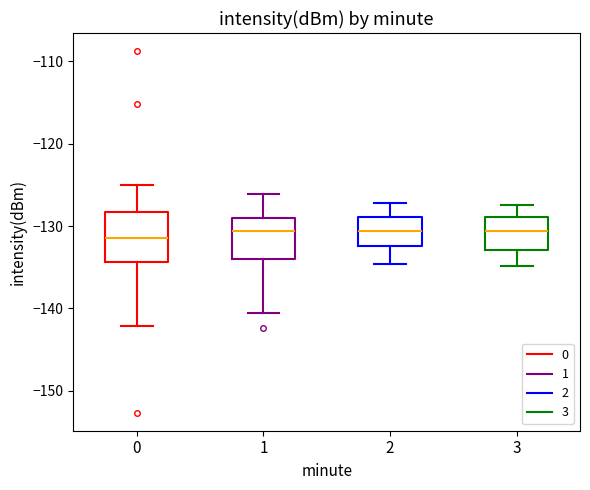

Reading left to right, transcribe this box plot: for each box, give where its median line is, the range the box spans, and where its two whiskers end, as read against the y-axis. The values are not printed on the chart, so give them approximately, as read against the axis.

0: median -131, box -134 to -128, whiskers -142 to -125
1: median -131, box -134 to -129, whiskers -141 to -126
2: median -131, box -132 to -129, whiskers -135 to -127
3: median -131, box -133 to -129, whiskers -135 to -127